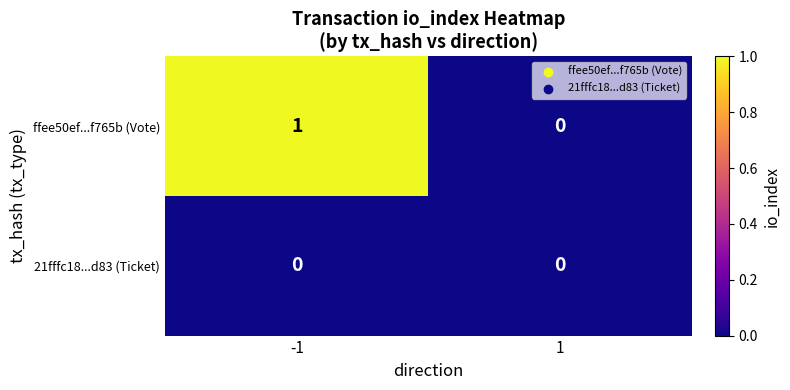

Count the number of categories in the chart.

2